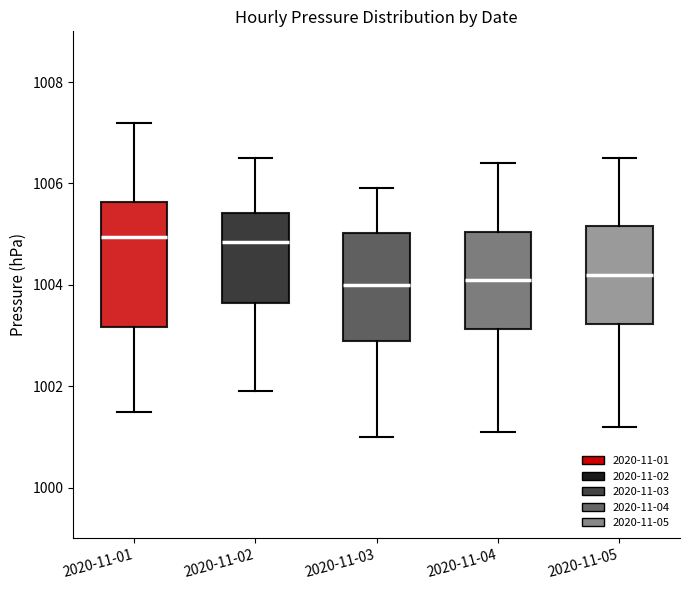

Reading left to right, read every box against the y-axis: the position of its median line, the range the box covers, and the ends of its whiskers. The values are not printed on the chart, so give them approximately, as read against the axis.

2020-11-01: median 1005.0, box 1003.2 to 1005.6, whiskers 1001.6 to 1007.2
2020-11-02: median 1004.8, box 1003.6 to 1005.4, whiskers 1002.0 to 1006.6
2020-11-03: median 1004.0, box 1003.0 to 1005.0, whiskers 1001.0 to 1006.0
2020-11-04: median 1004.2, box 1003.2 to 1005.0, whiskers 1001.2 to 1006.4
2020-11-05: median 1004.2, box 1003.2 to 1005.2, whiskers 1001.2 to 1006.6